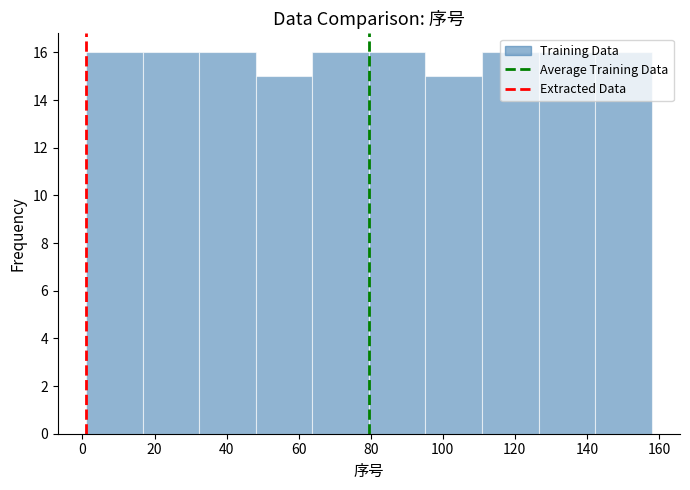

What is the height of the bar covering 64 to 80 on the x-axis? Neither the bar edges nor the heights are printed on the chart, so give them approximately, as read against the axes.

16